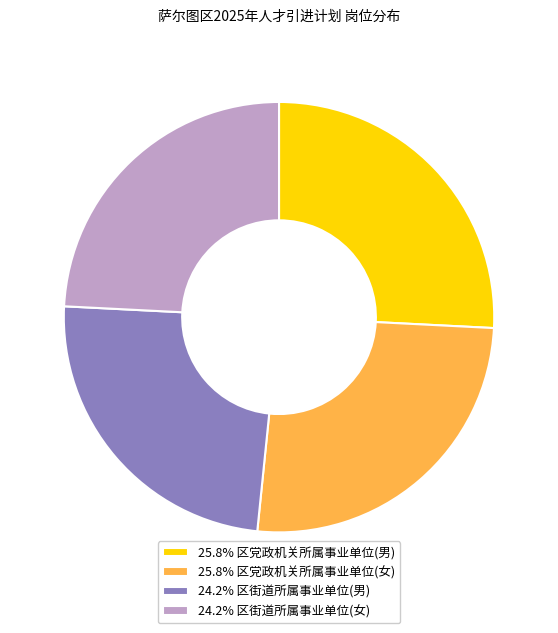

Approximately how many times larger is the value at 24.2% 区街道所属事业单位(男) compared to 24.2% 区街道所属事业单位(女)?

1.0